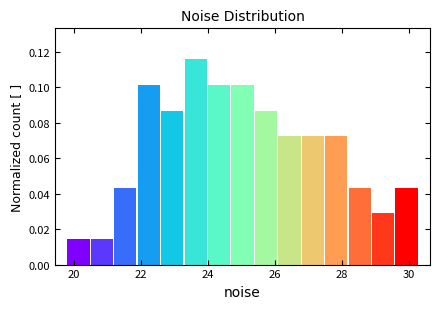

Around what value on the x-axis is the tallest bar? Give the approximate position of its centre, as read against the axis.

23.6